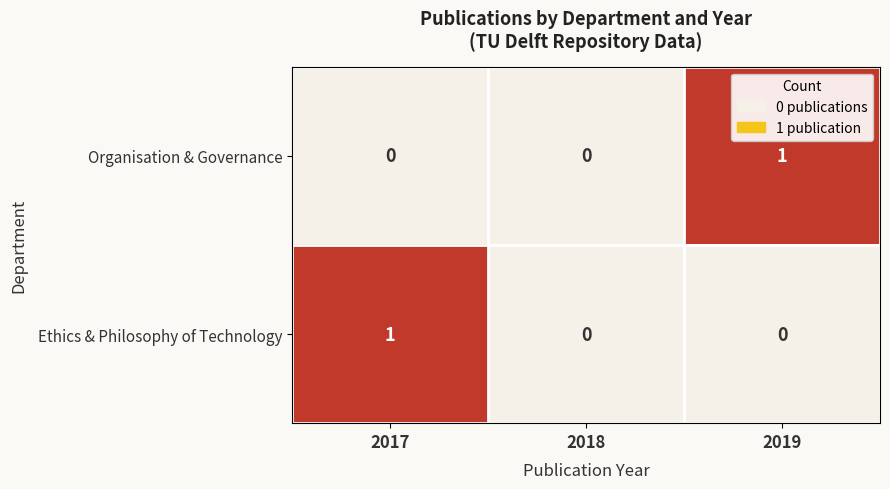

The Organisation & Governance series shows -1 at 2017. True or false?

False